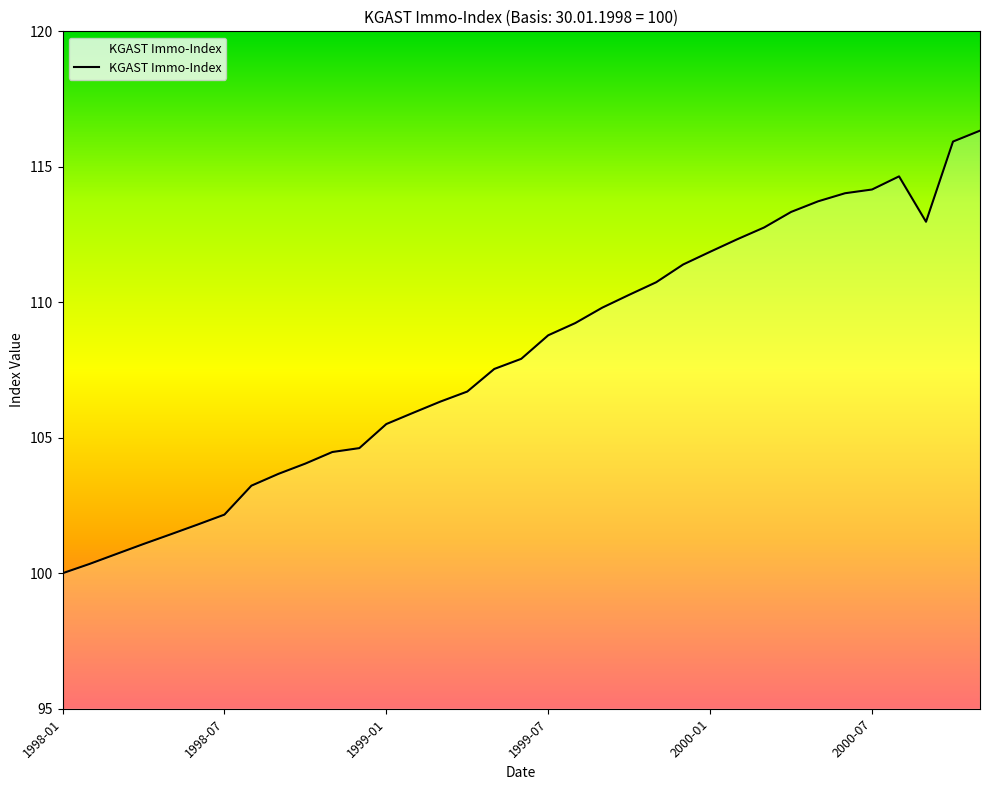

What is the sum of all values?

3779.8